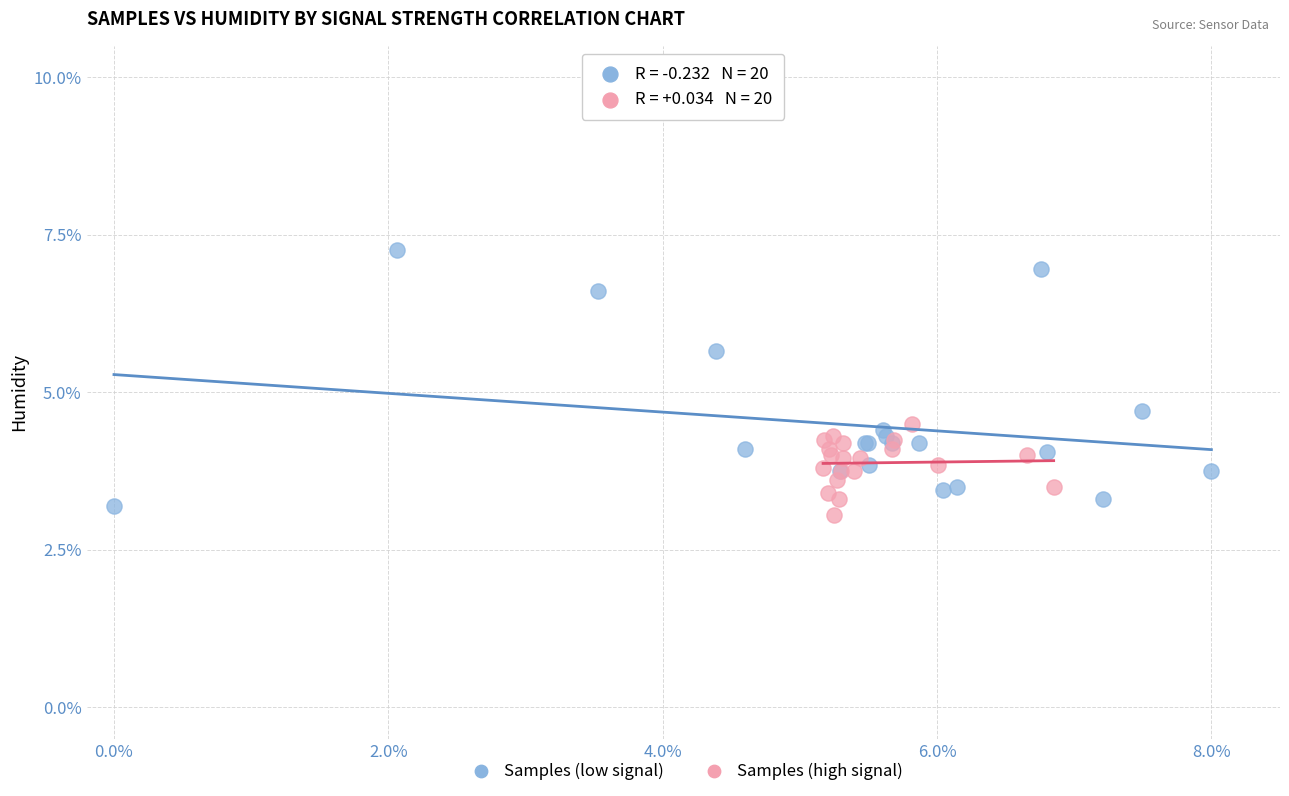

Which series contains the highest Y value?

Samples (low signal)